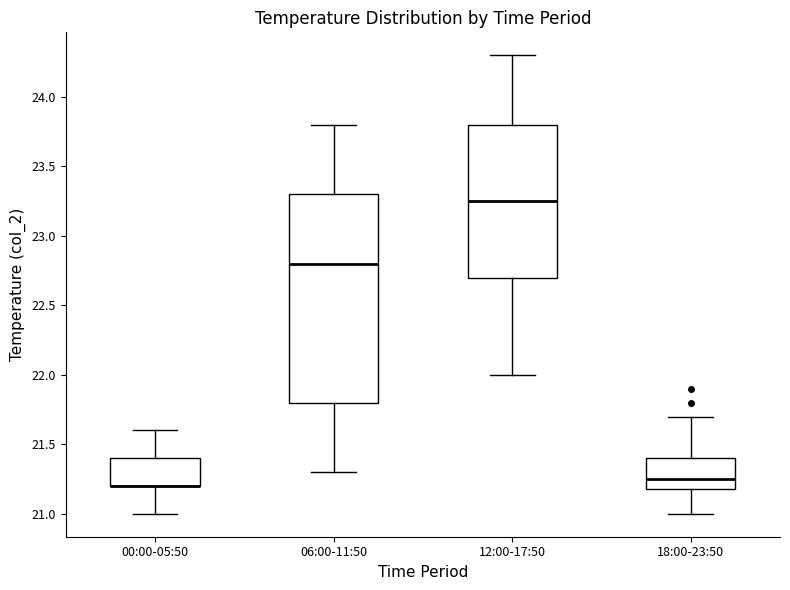

Comparing the boxes themselves (not the whiskers), which one is the tallest?

06:00-11:50